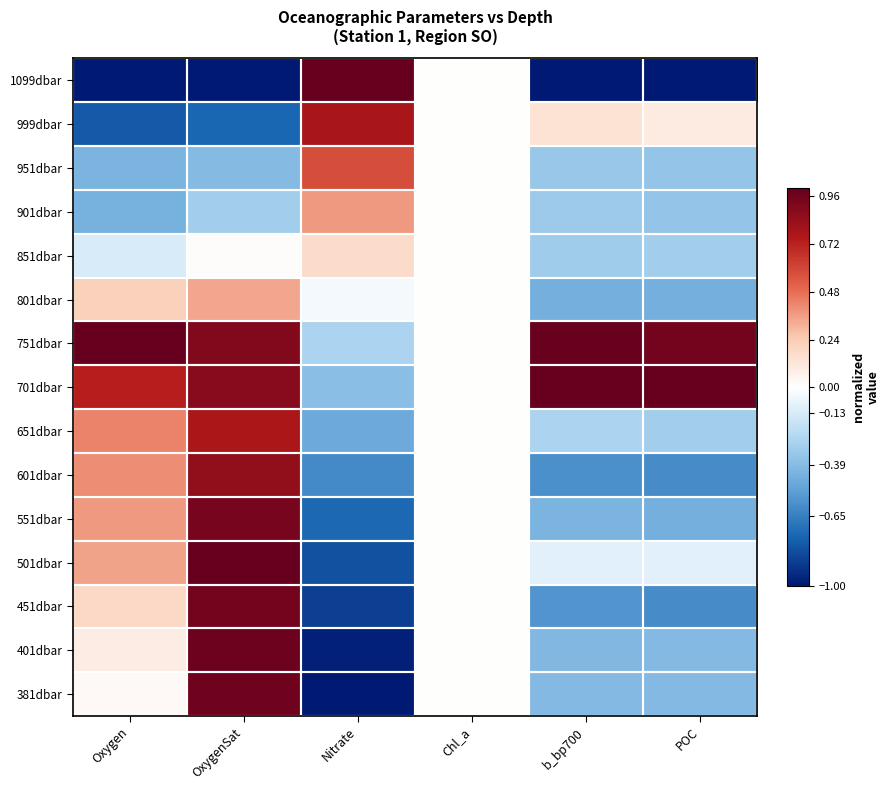

Which series has the largest total across all categories?

751dbar